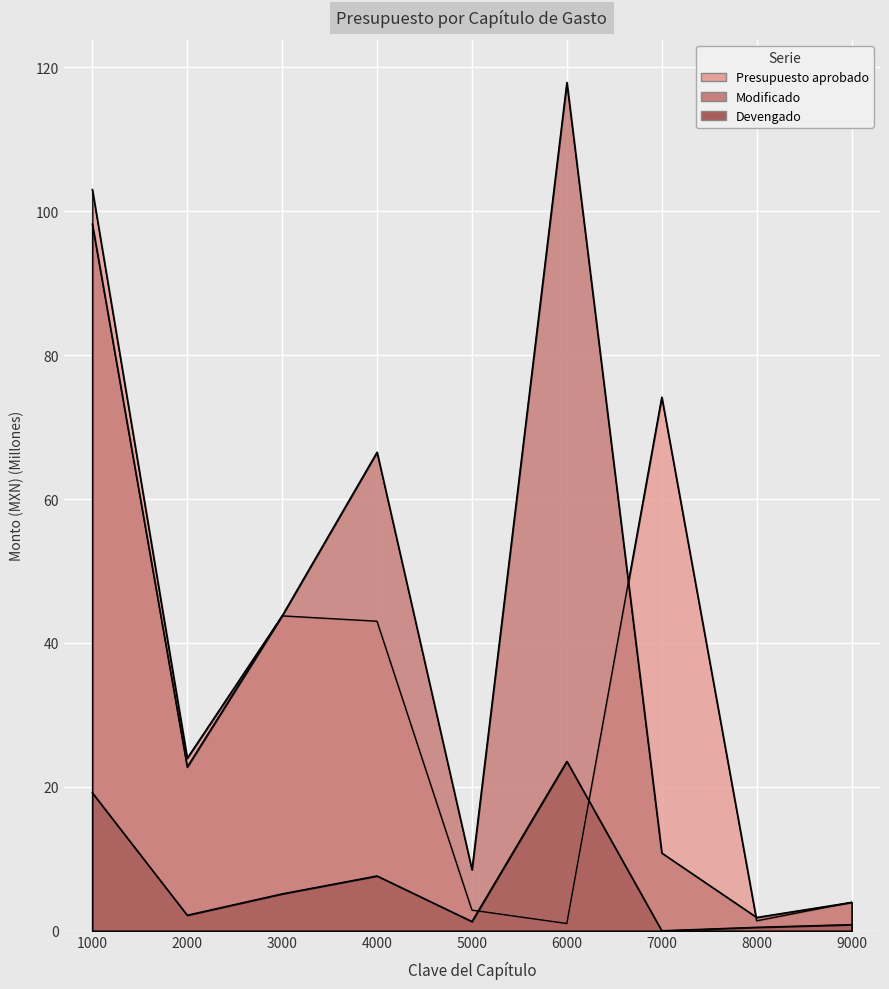

What is the total value across all series at 7000?

85.0